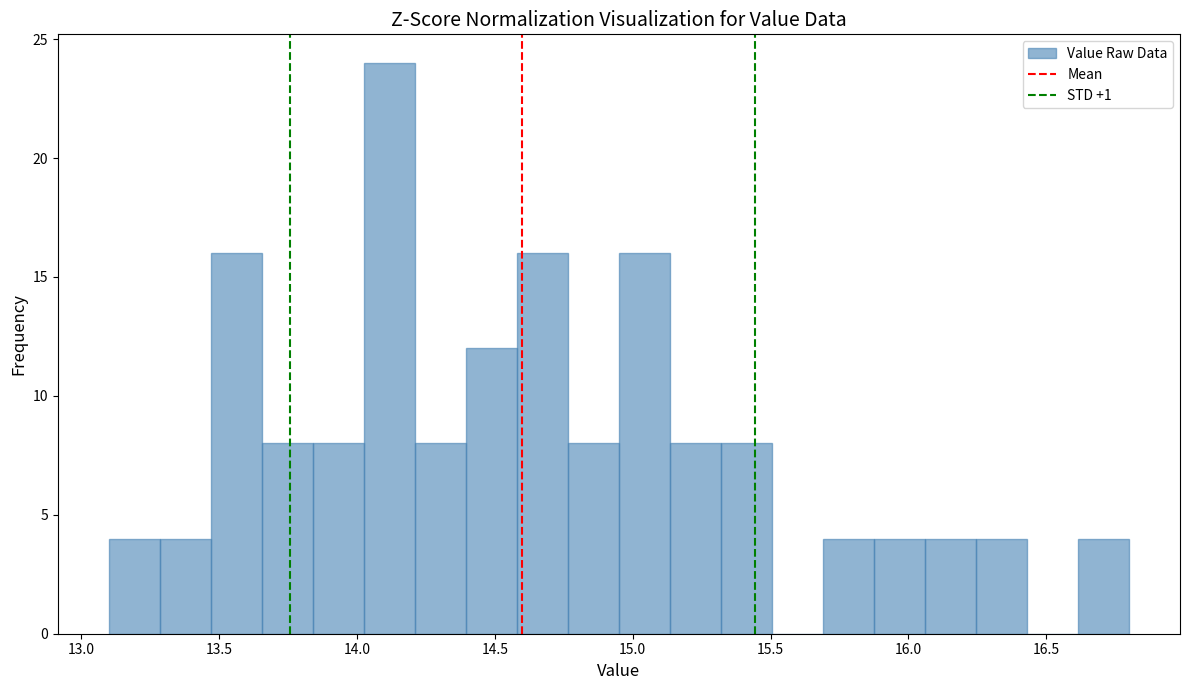

Around what value on the x-axis is the tallest bar? Give the approximate position of its centre, as read against the axis.

14.10